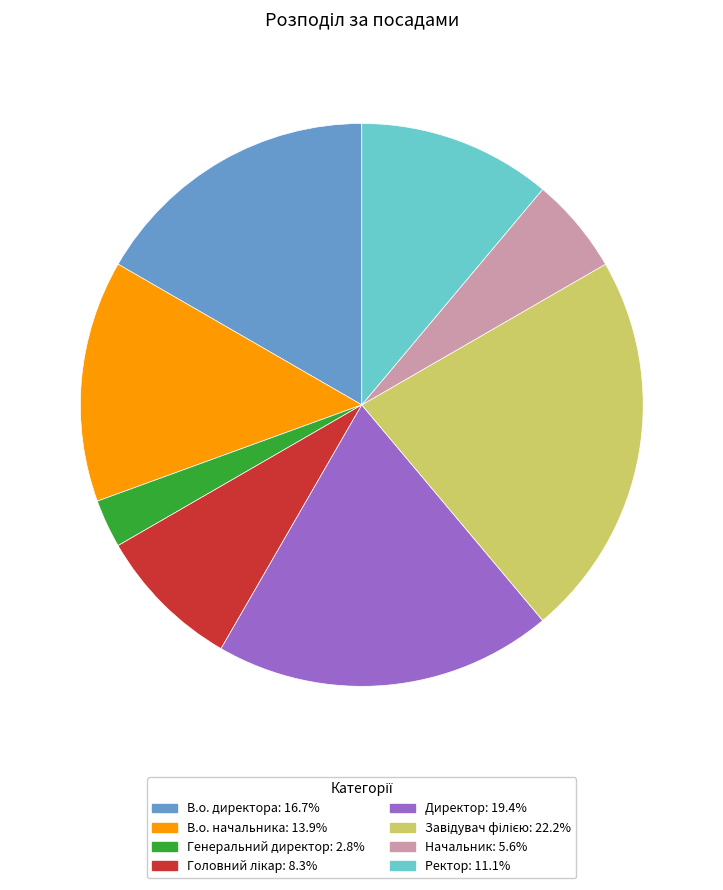

What is the smallest slice in the pie chart?

Генеральний директор